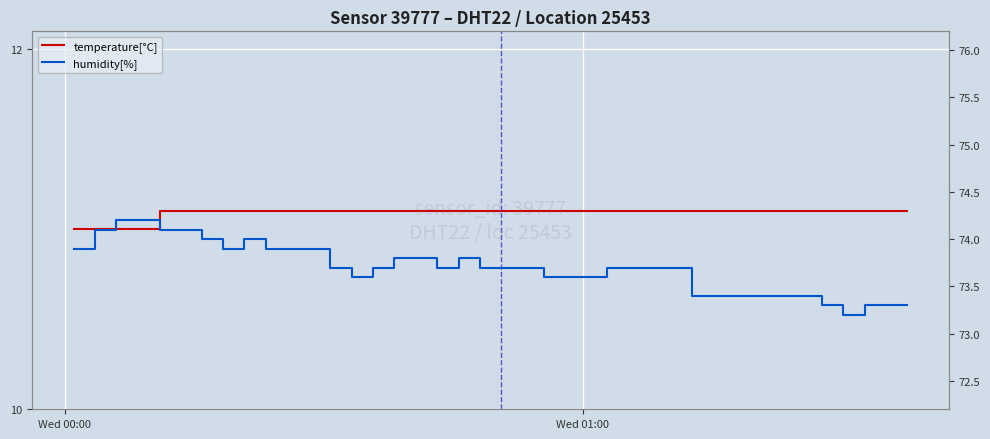

True or false: humidity[%] and temperature[°C] cross at least once.

False